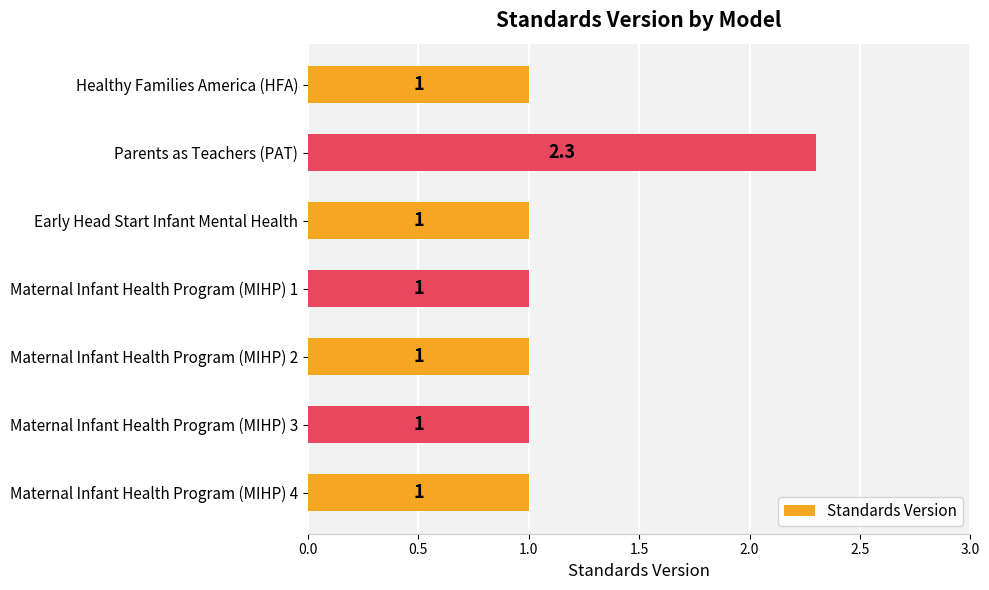

What is the sum of all values?

8.3